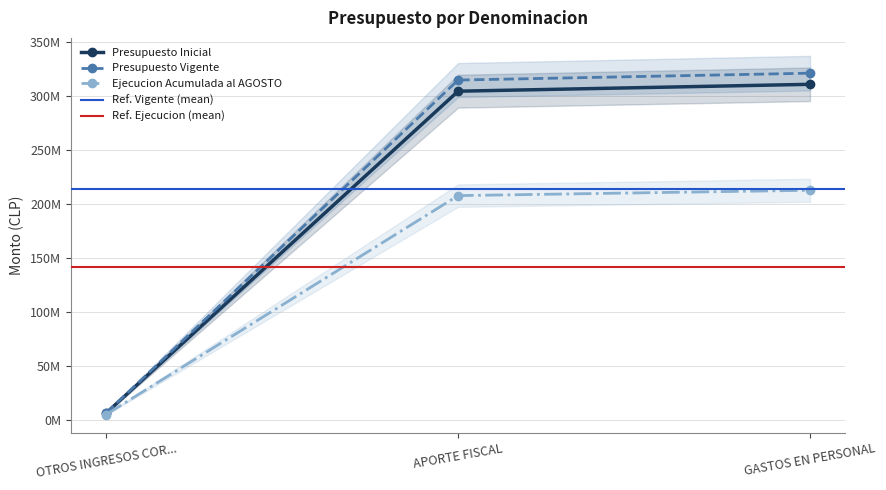

Which series has the largest total across all categories?

Presupuesto Vigente